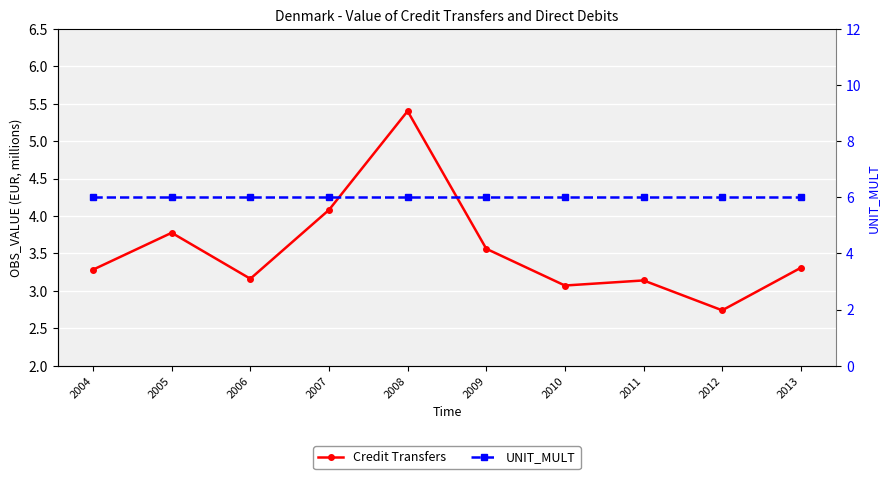

Reading right to left, what are all the values shown in this chart?

Value of Credit Transfers (EUR millions): 3.3	2.7	3.1	3.1	3.6	5.4	4.1	3.2	3.8	3.3
UNIT_MULT: 6.0	6.0	6.0	6.0	6.0	6.0	6.0	6.0	6.0	6.0